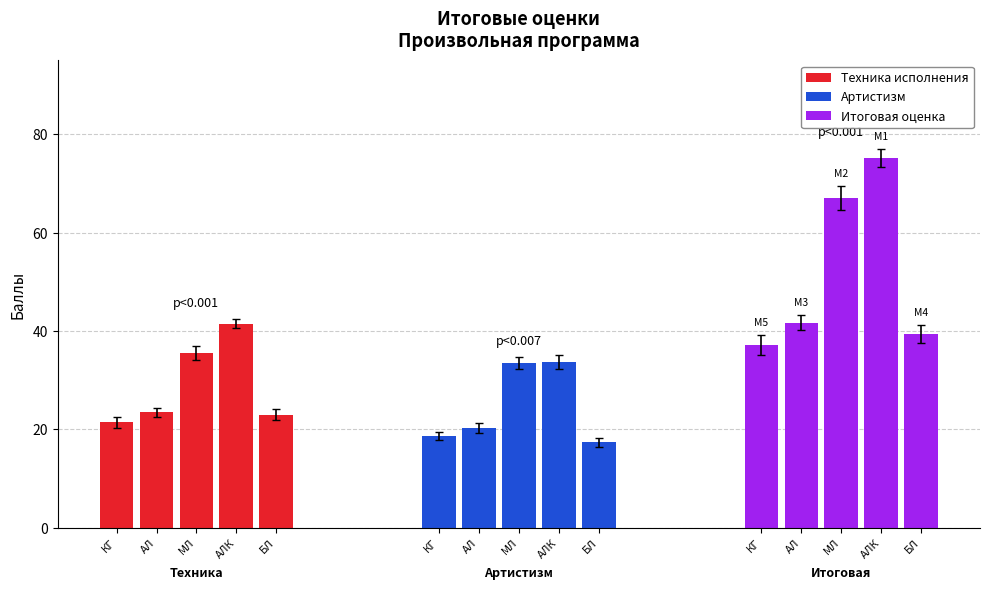

What is the label of the 2nd bar from the right?

АЛК